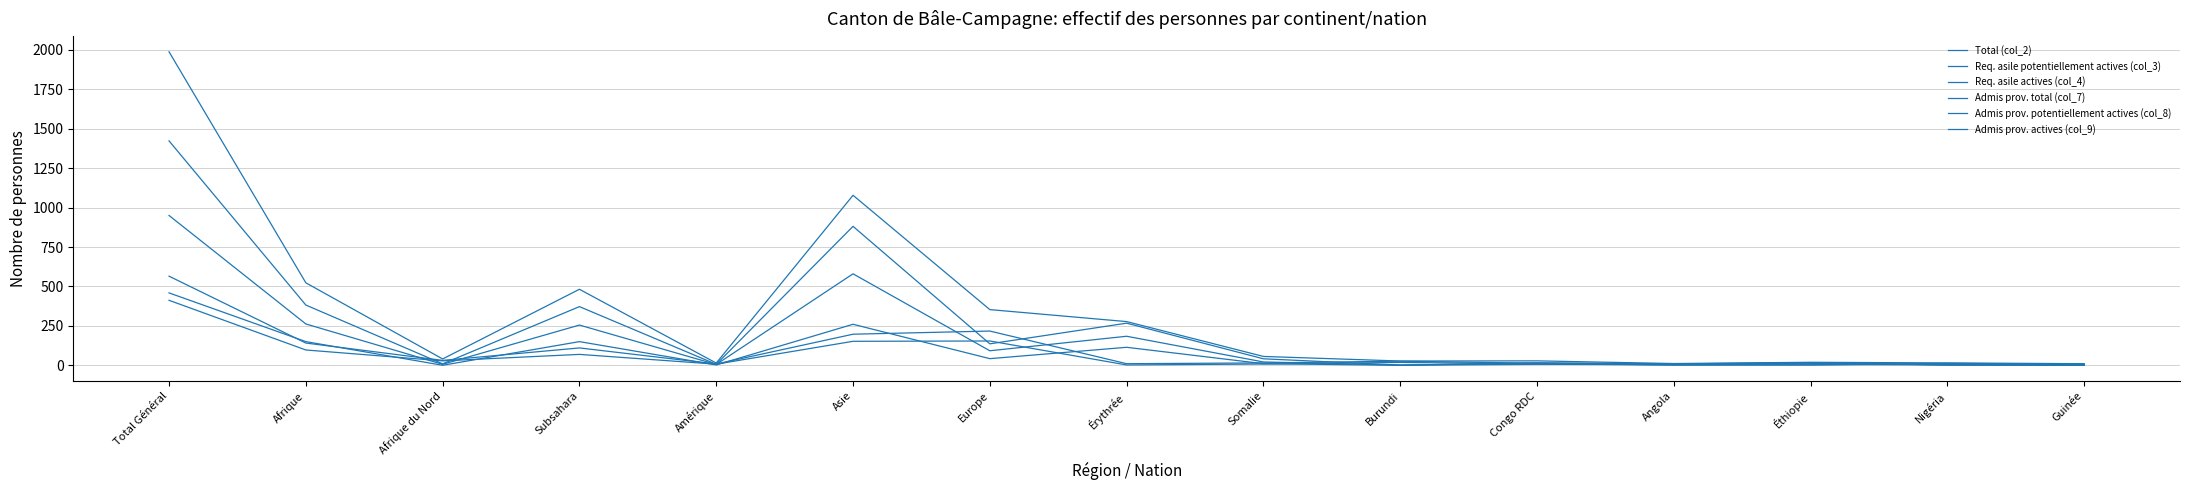

Does the chart have visible grid lines?

Yes